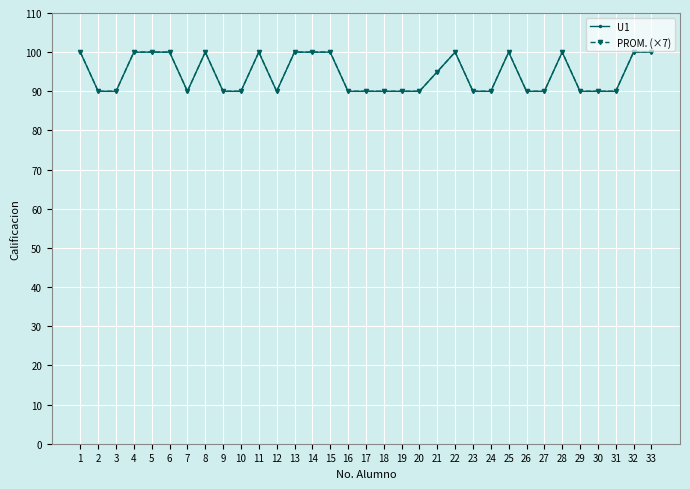

What is the average value of the U1 series?

94.4